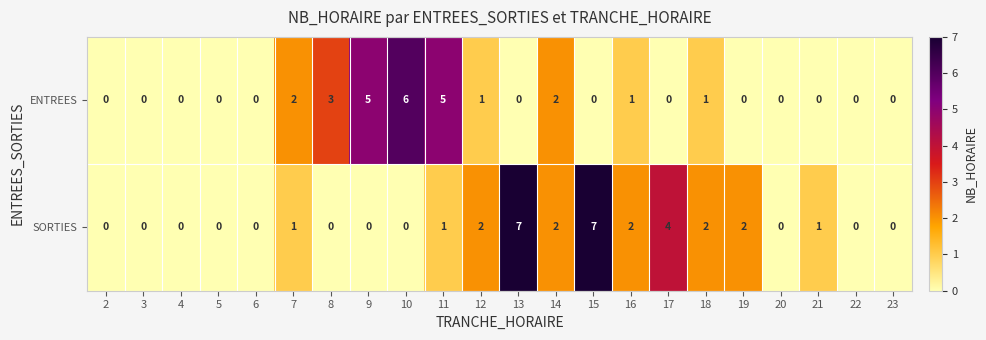

How many distinct data groups are displayed?

2